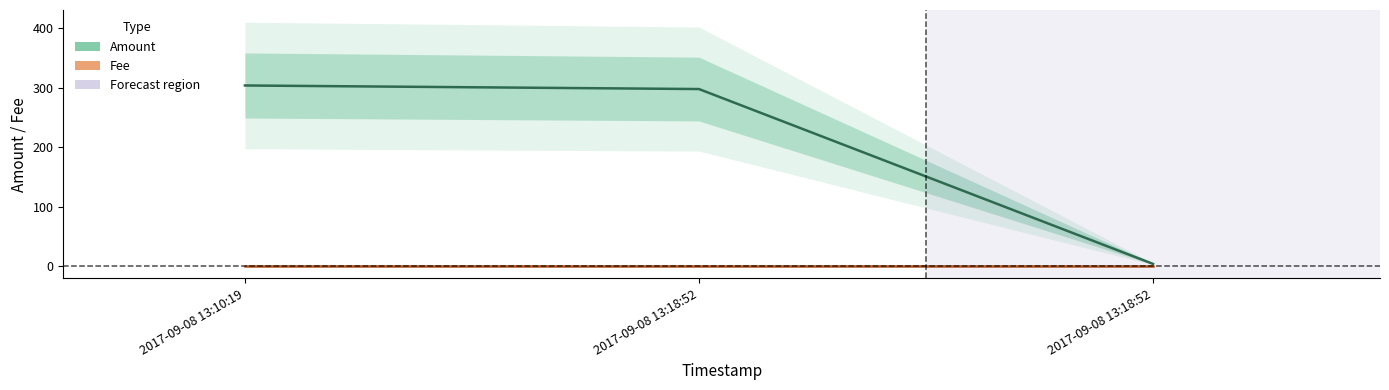

What is the sum of all Fee values?

3